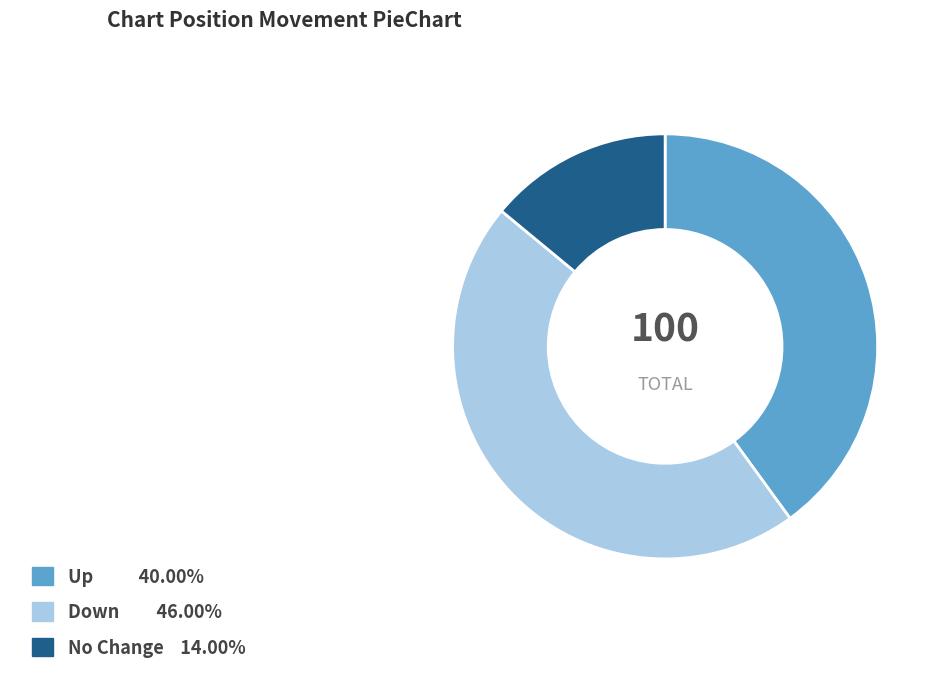

Does any single category account for the majority?

No